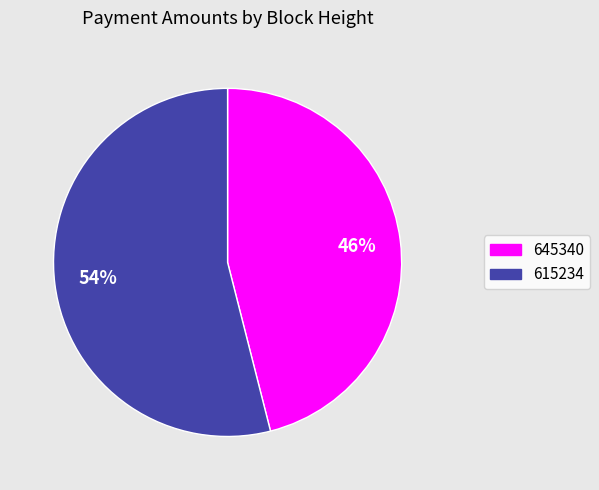

To the nearest percent, what percentage of the pie is 615234?

54%